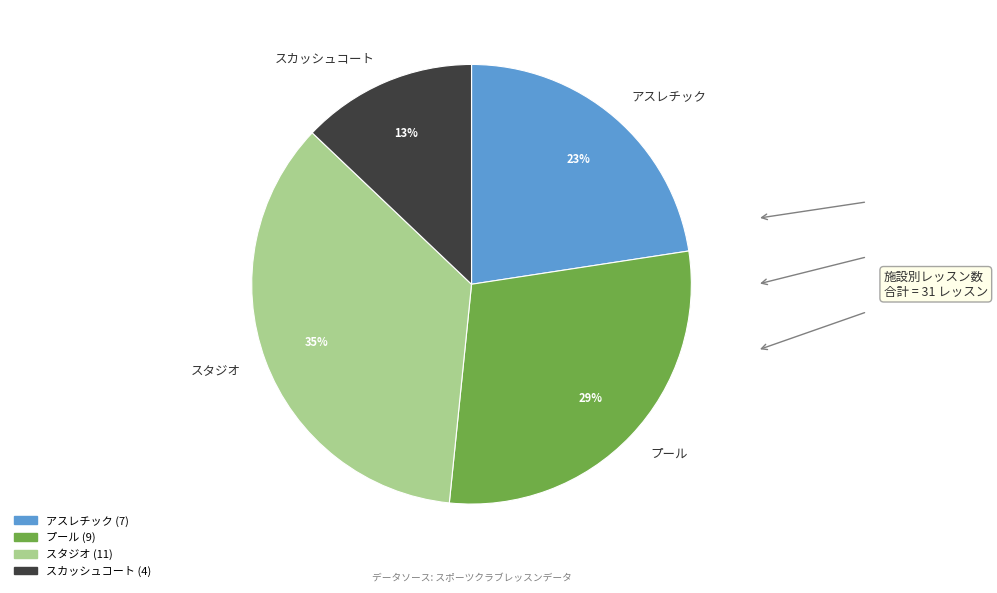

What is the largest slice in the pie chart?

スタジオ